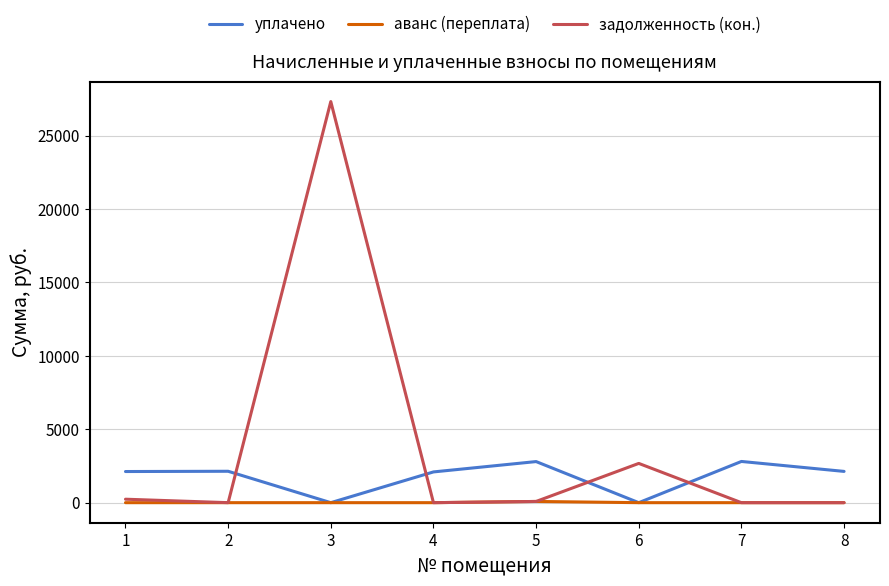

The аванс (переплата) series shows 0.0 at 7. True or false?

True